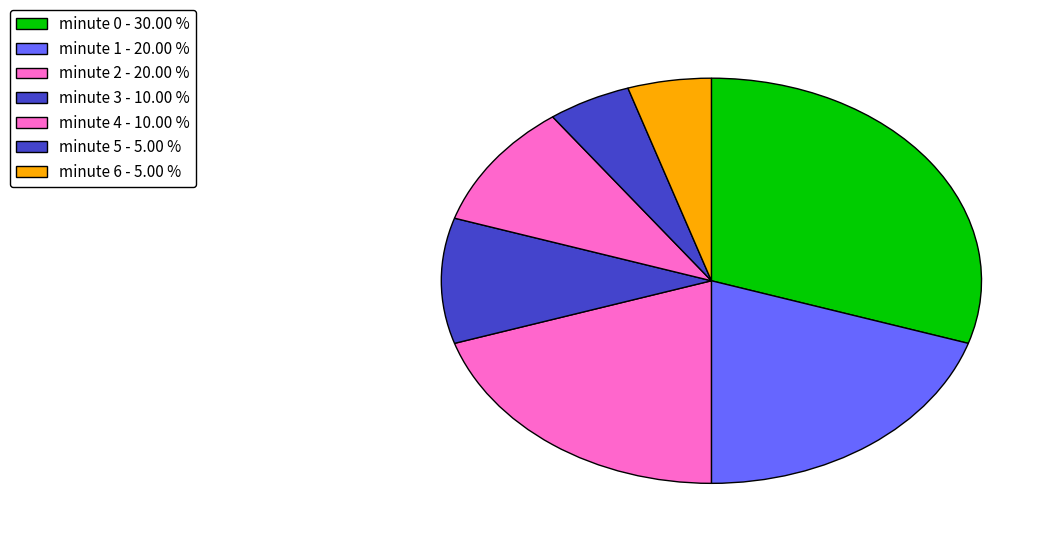

What is the smallest slice in the pie chart?

minute 5